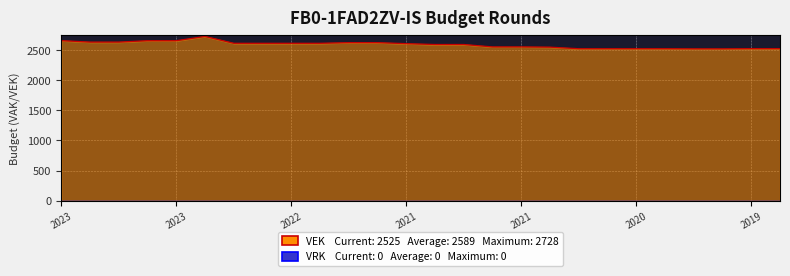

What value does the data have at 2019 1ste aanpassing ontwerp, to the nearest 5?

2525